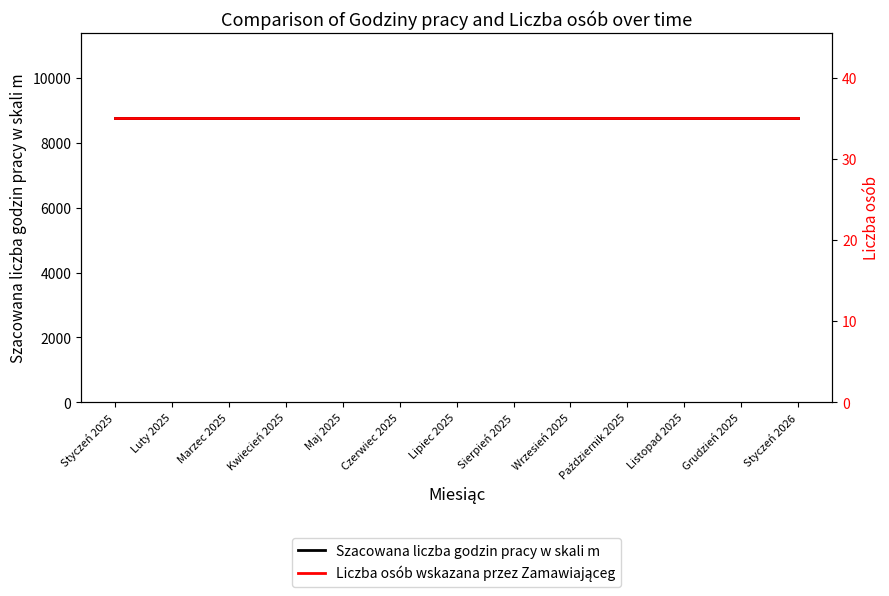

The value of Liczba osób wskazana przez Zamawiająceg at Luty 2025 is 35. True or false?

True